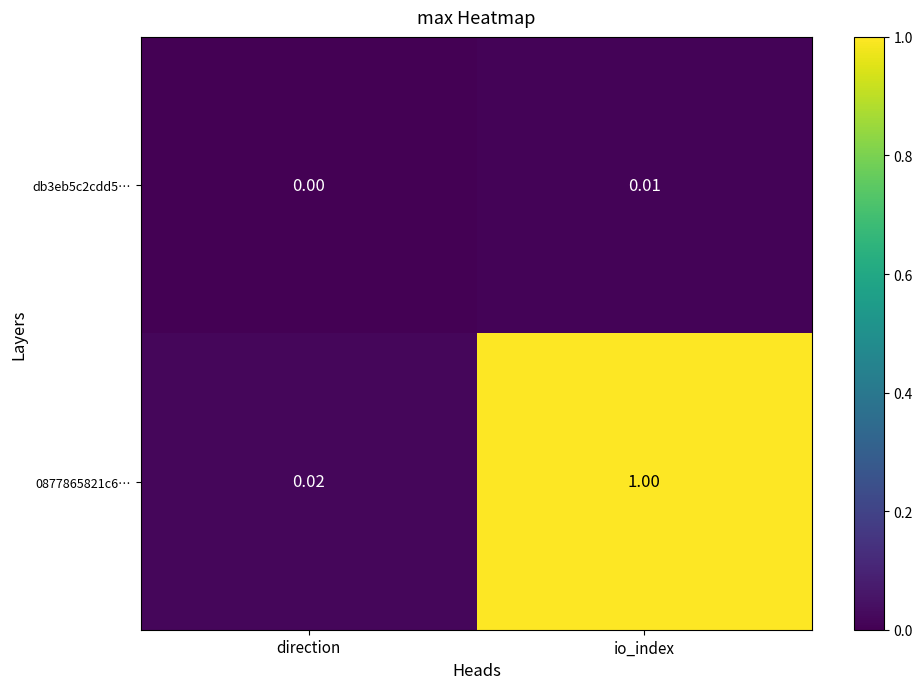

At how many categories does at least one series exceed 0?

2